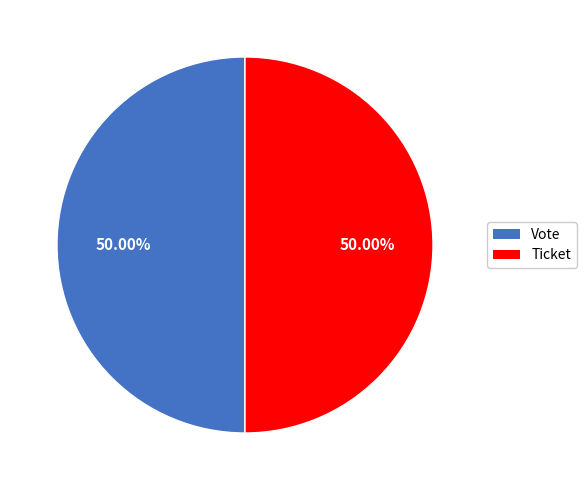

Is the sum of Vote and Ticket greater than half?

Yes